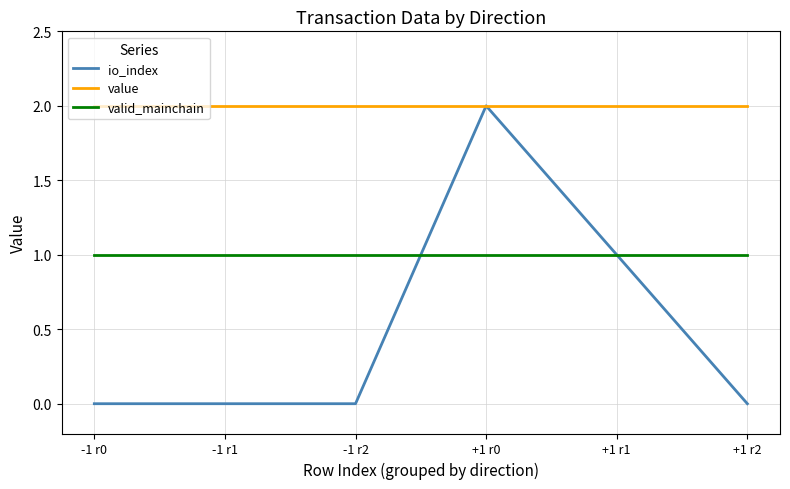

True or false: value and valid_mainchain intersect in this chart.

False